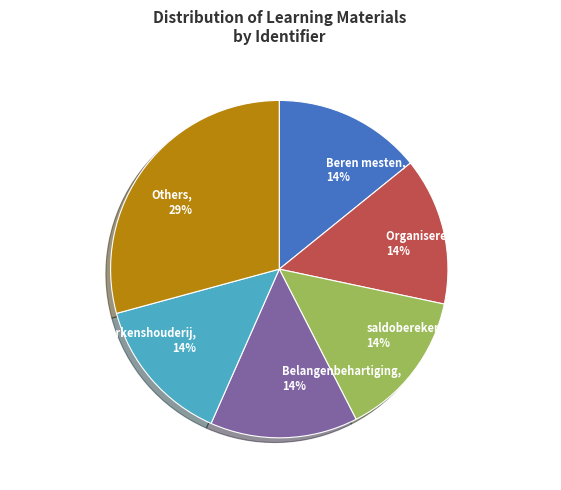

Is the sum of Others and Belangenbehartiging greater than half?

No